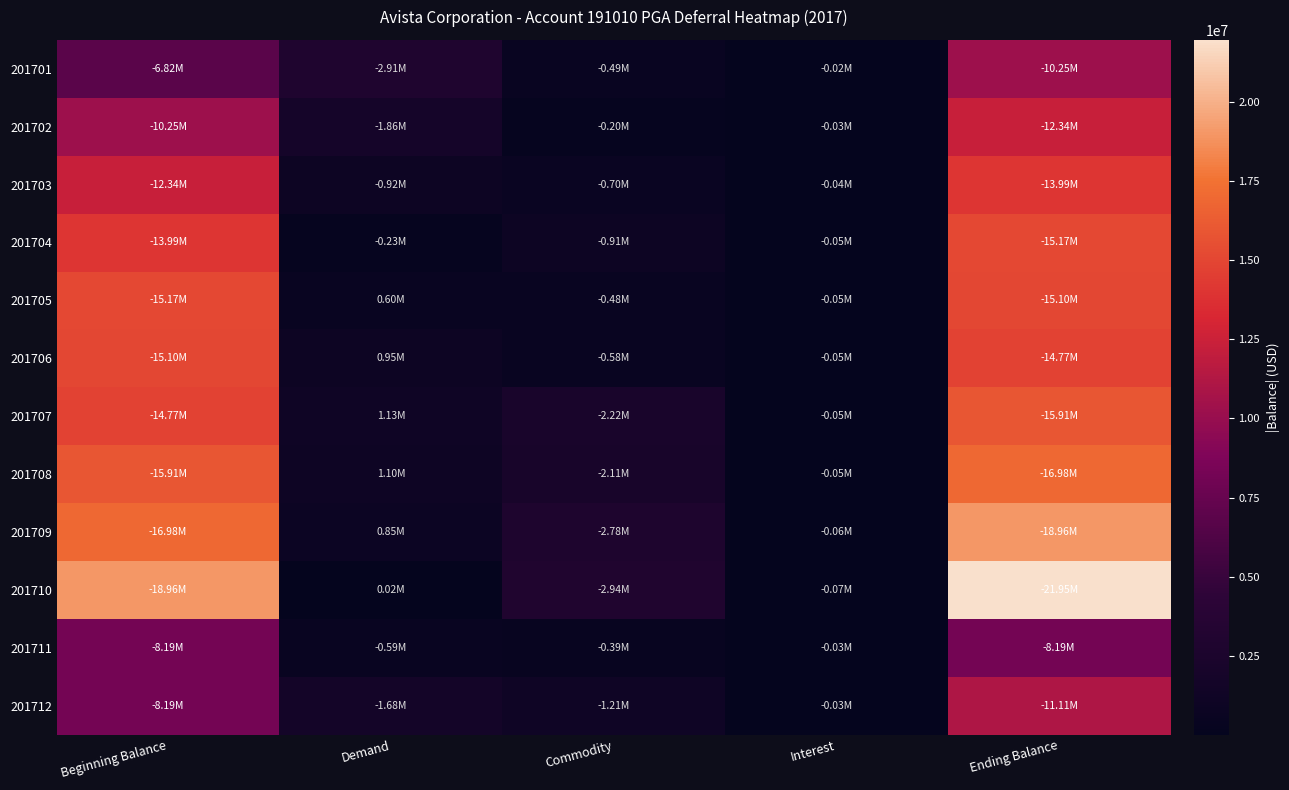

What is the difference between the highest and lowest values at Demand?

2898477.2